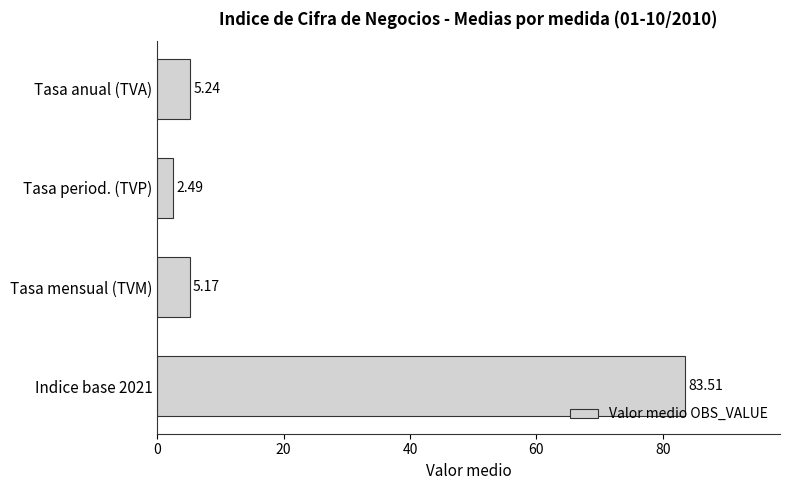

What is the average value?

24.1